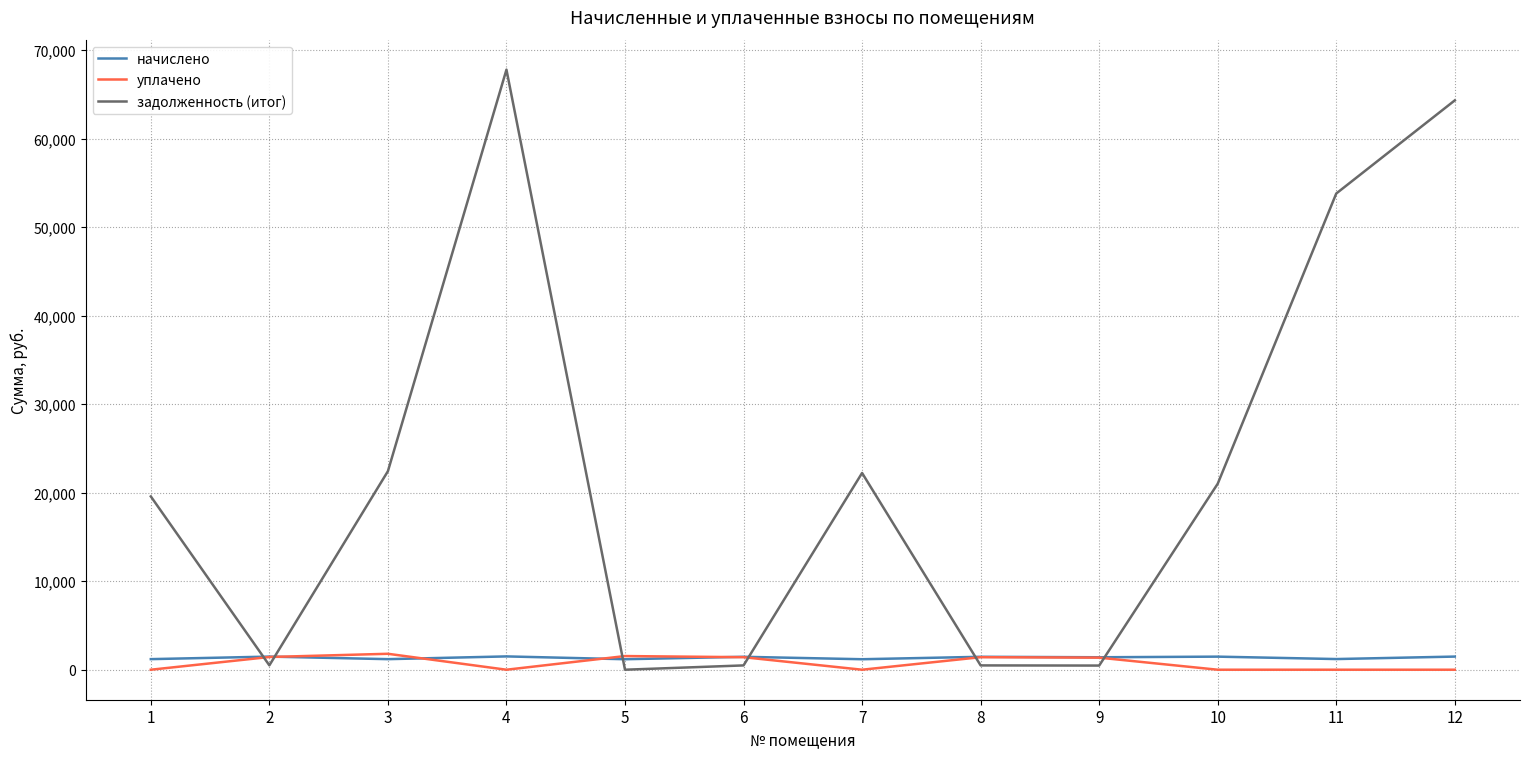

True or false: уплачено has more than 0 points higher than both neighbors.

True